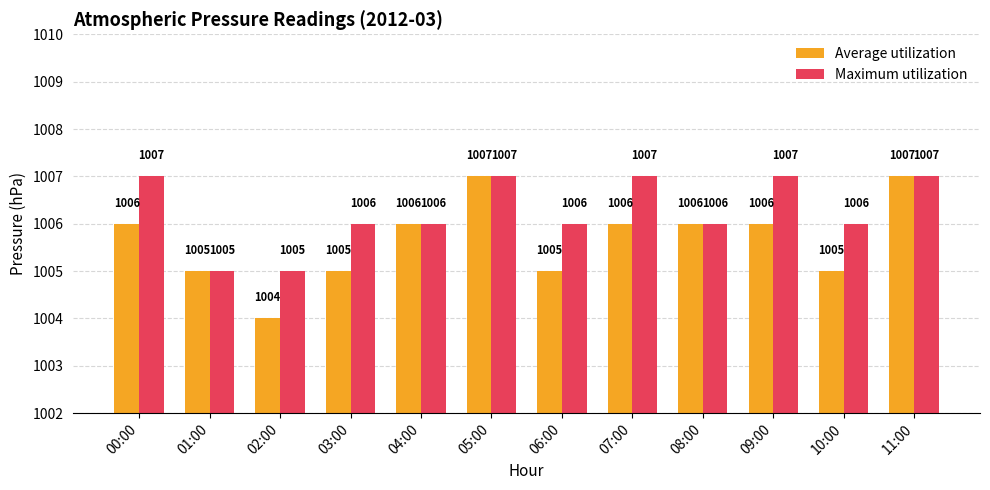

Which series has the largest range (max minus min)?

Average utilization